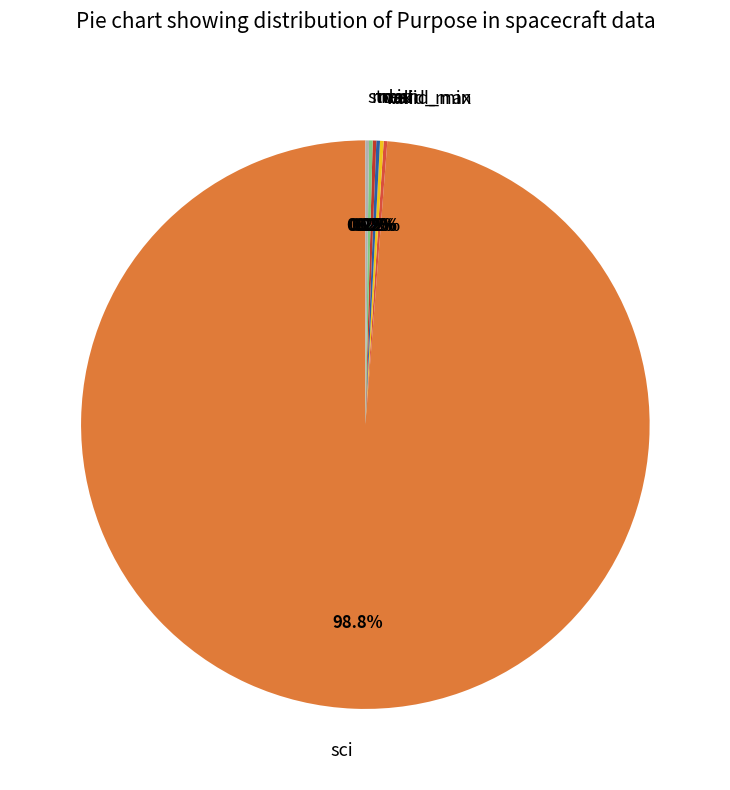

Which slice represents more than half of the pie?

sci